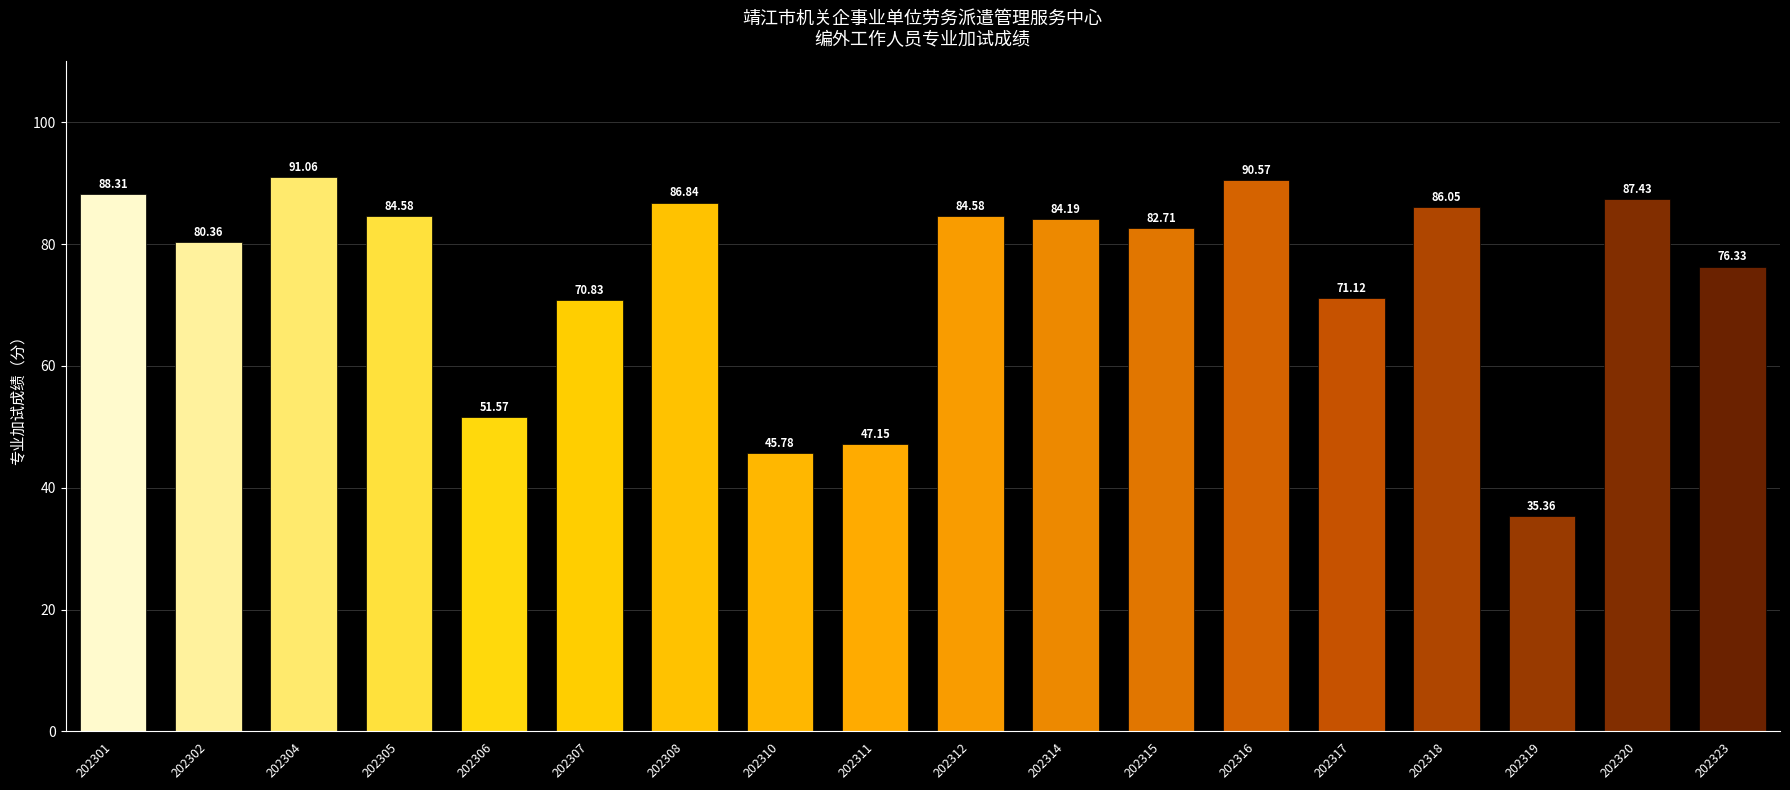

What is the difference between the second highest and second lowest values?

44.8